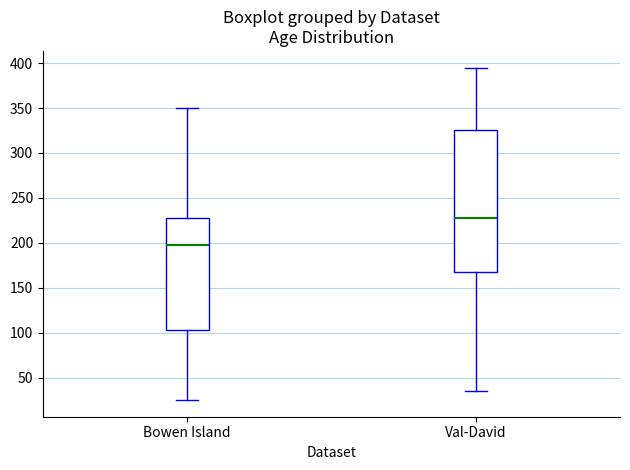

Reading left to right, transcribe this box plot: for each box, give where its median line is, the range the box spans, and where its two whiskers end, as read against the y-axis. The values are not printed on the chart, so give them approximately, as read against the axis.

Bowen Island: median 200, box 105 to 230, whiskers 25 to 350
Val-David: median 230, box 170 to 325, whiskers 35 to 395